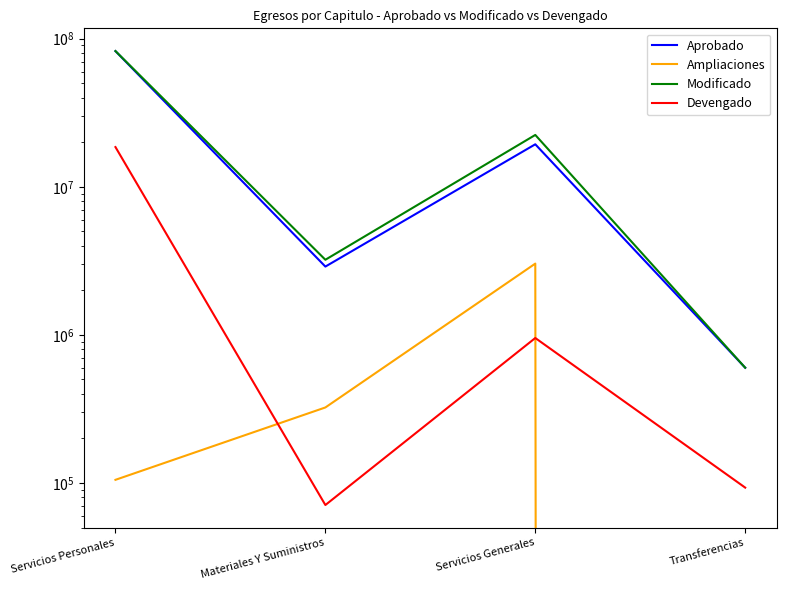

What is the value of the Modificado point at the 2nd from the left?

3215198.7